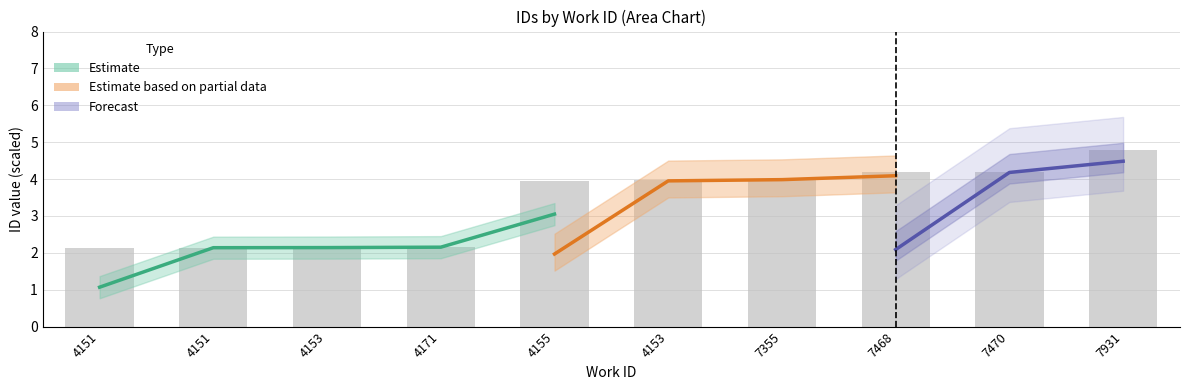

Which has a higher value, 4155 or 7931?

7931